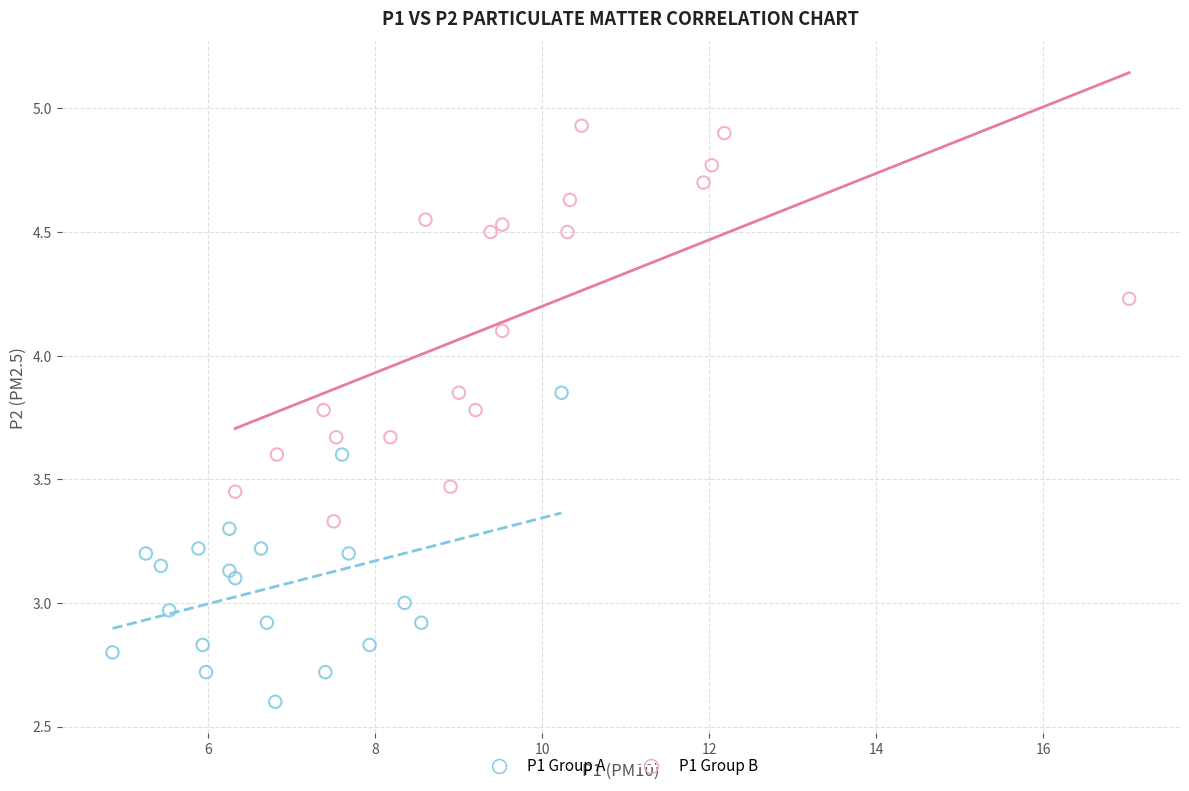

Which series contains the lowest Y value?

P1 Group A